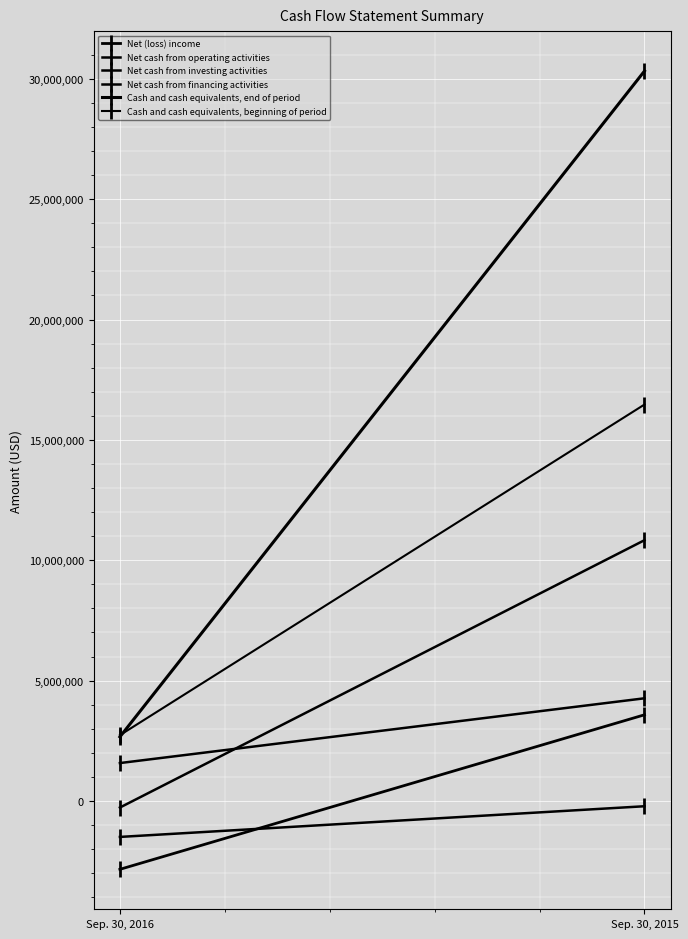

Which series has the largest range (max minus min)?

Cash and cash equivalents, end of period